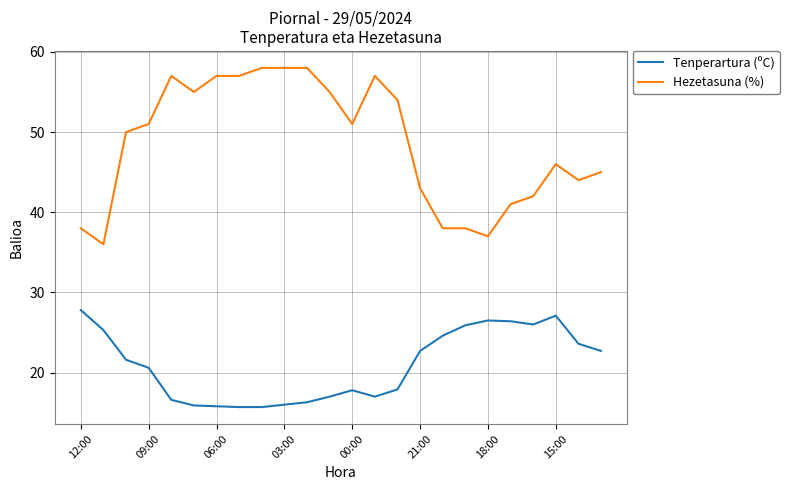

Which series has the largest total across all categories?

Hezetasuna (%)